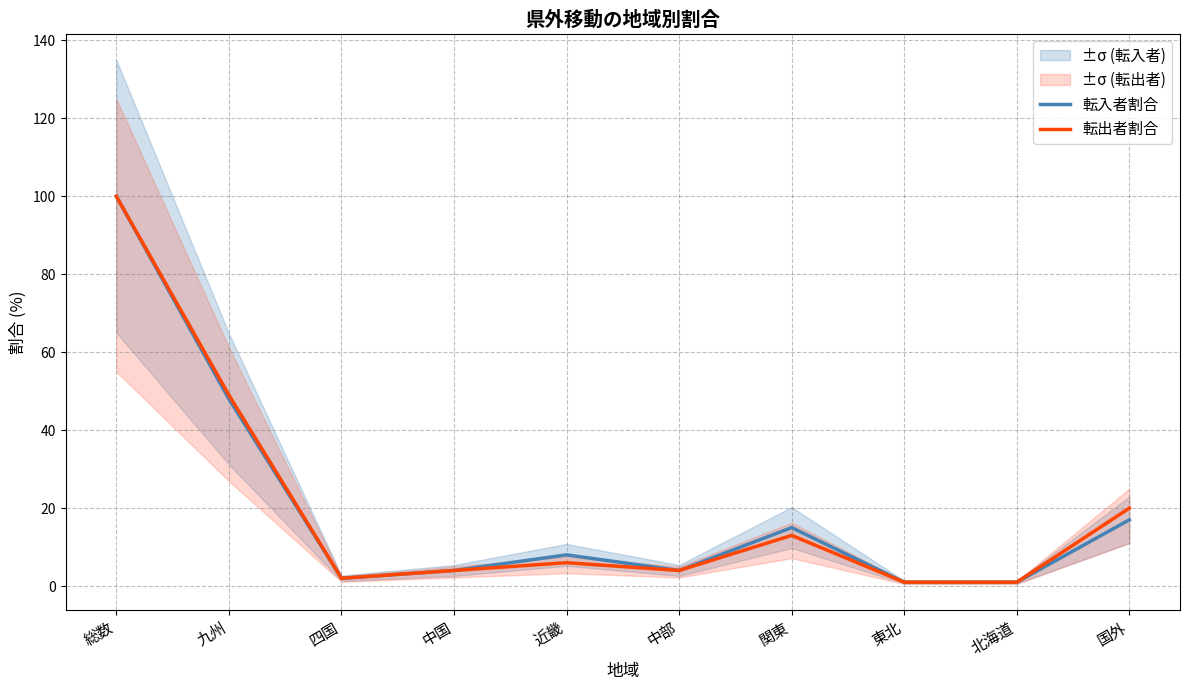

Read the 転出者割合 value at 中部.

4